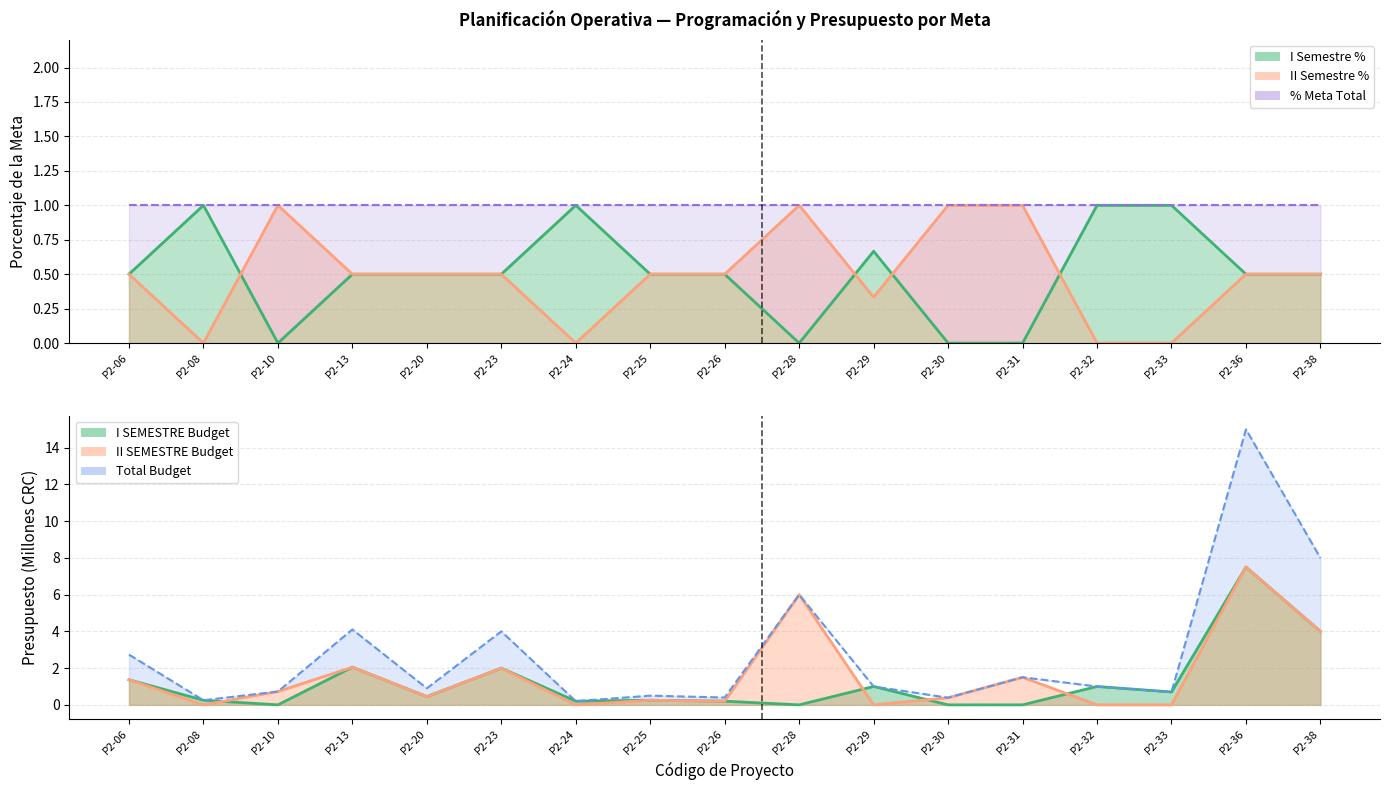

Where is II Semestre % nearest to the value 0?

P2-08